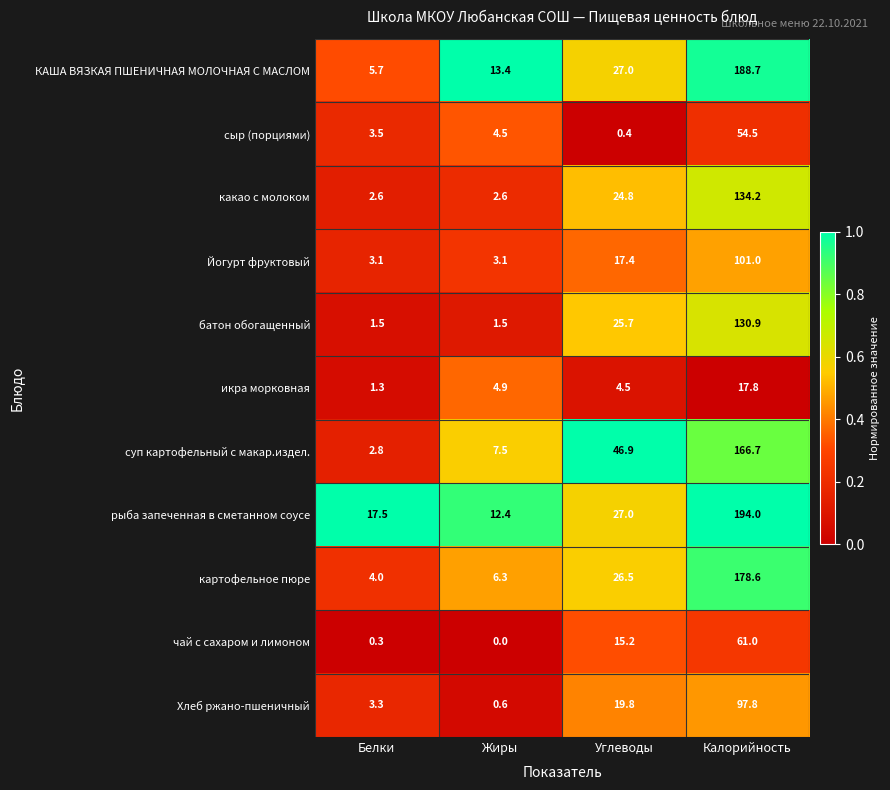

Which label corresponds to the smallest value in the chart?

Жиры